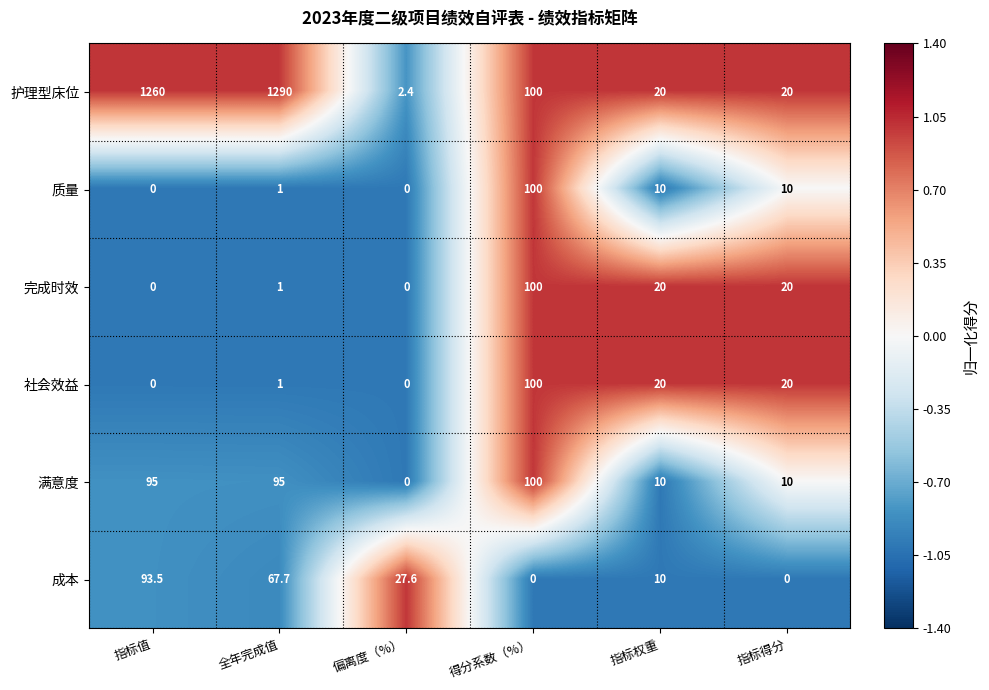

Which label corresponds to the largest value in the chart?

全年完成值